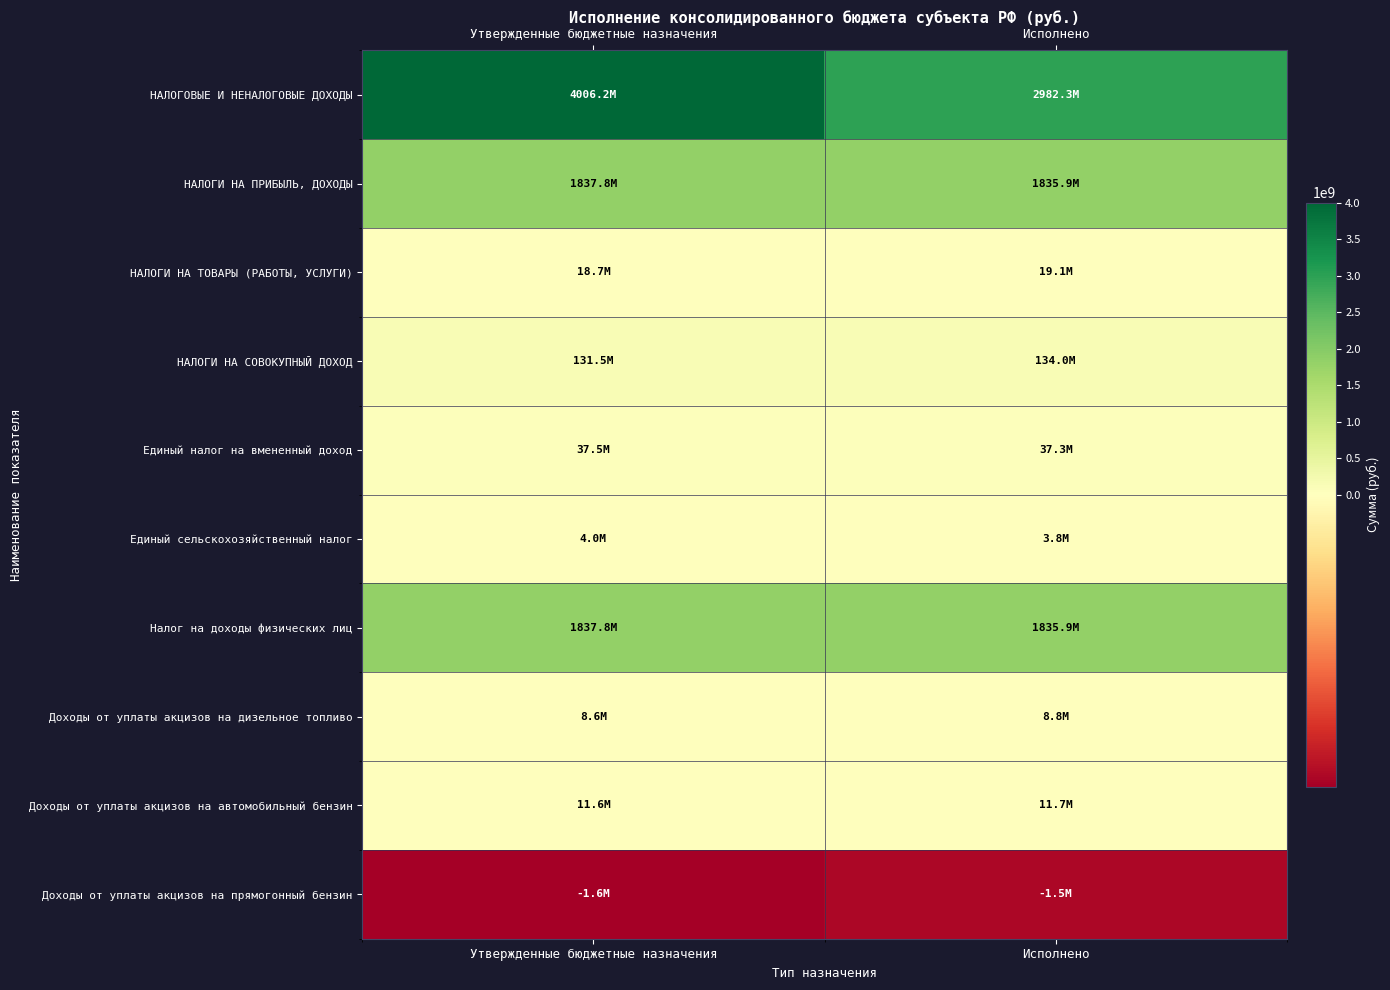

Which label corresponds to the largest value in the chart?

Утвержденные бюджетные назначения